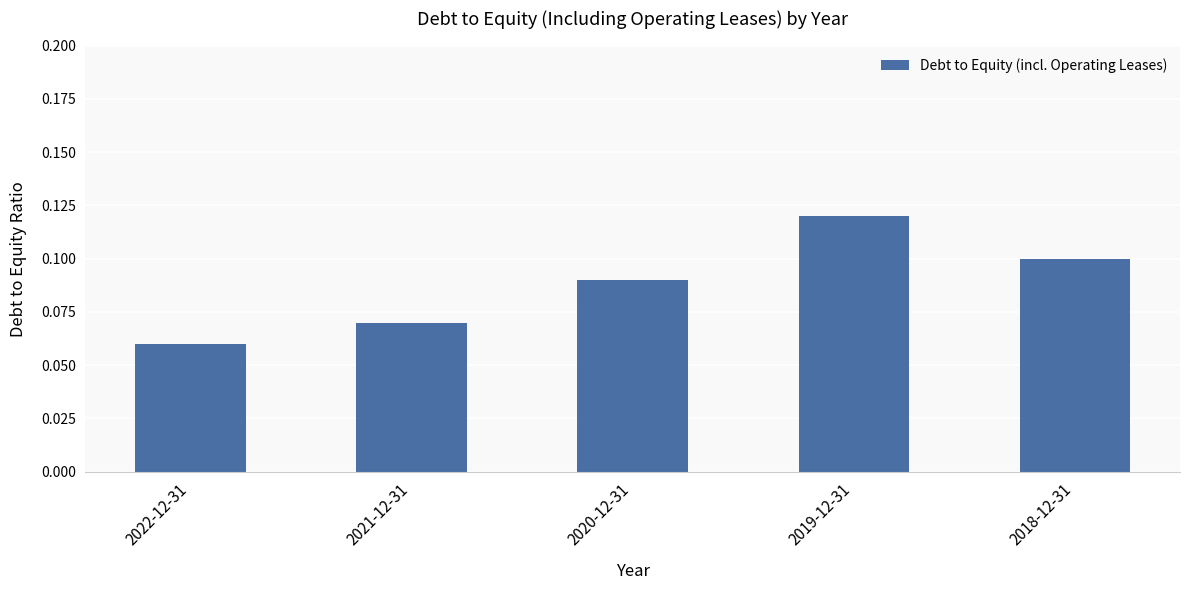

Rank the categories by value from highest to lowest.

2019-12-31, 2018-12-31, 2020-12-31, 2021-12-31, 2022-12-31